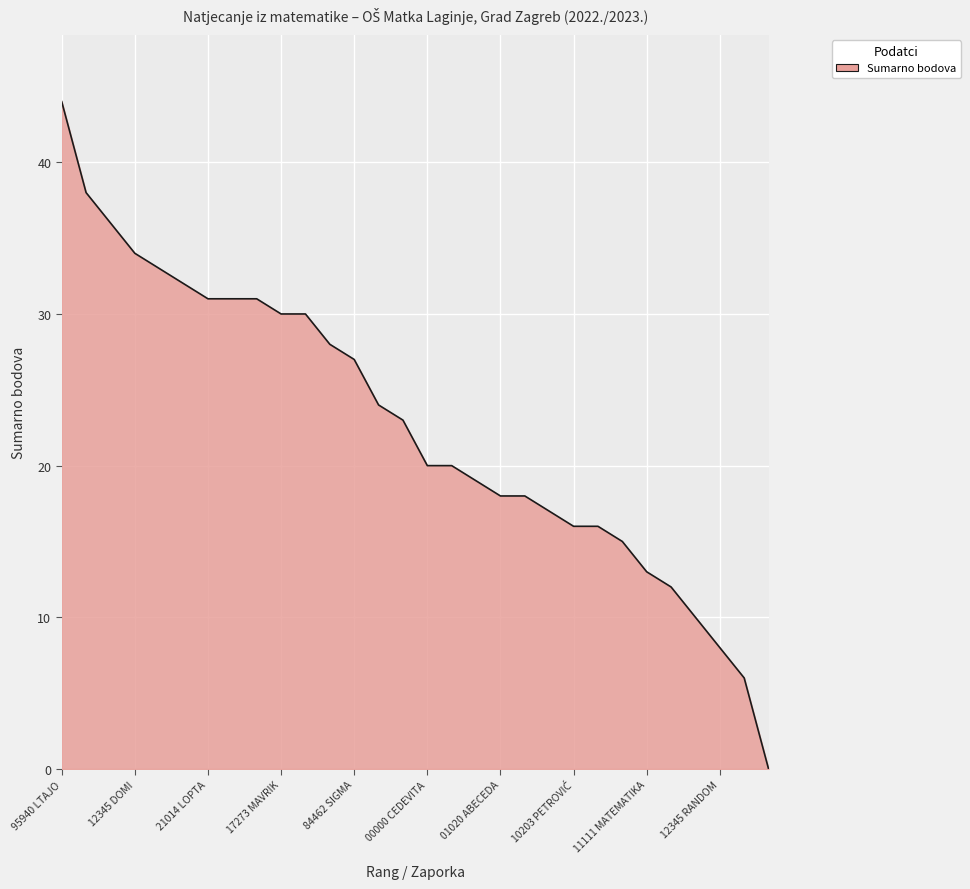

Reading left to right, extract all data points from this chart.

44	38	36	34	33	32	31	31	31	30	30	28	27	24	23	20	20	19	18	18	17	16	16	15	13	12	10	8	6	0